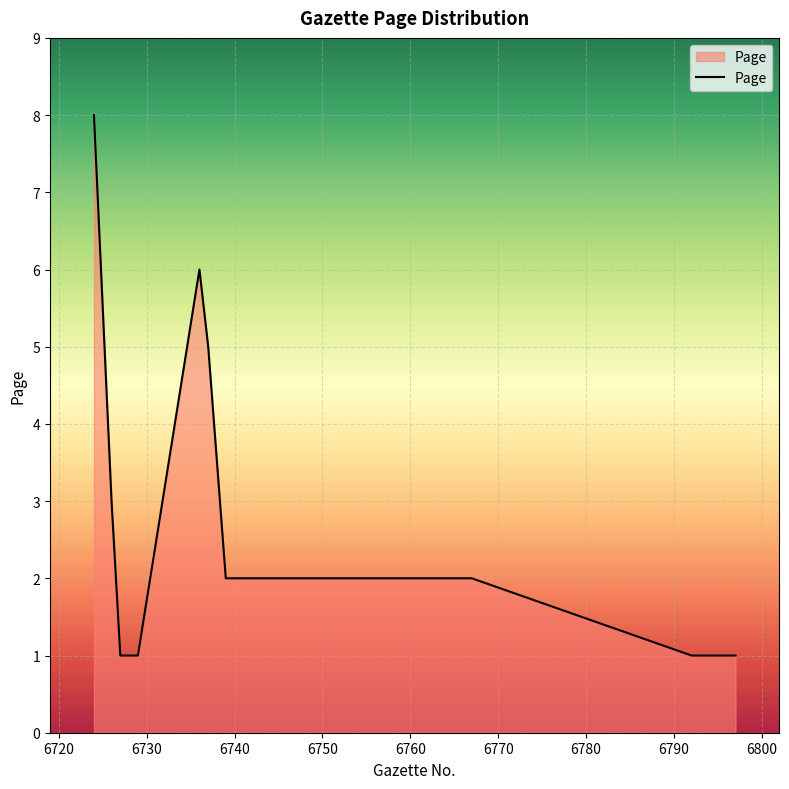

What is the maximum value shown in the chart?

8